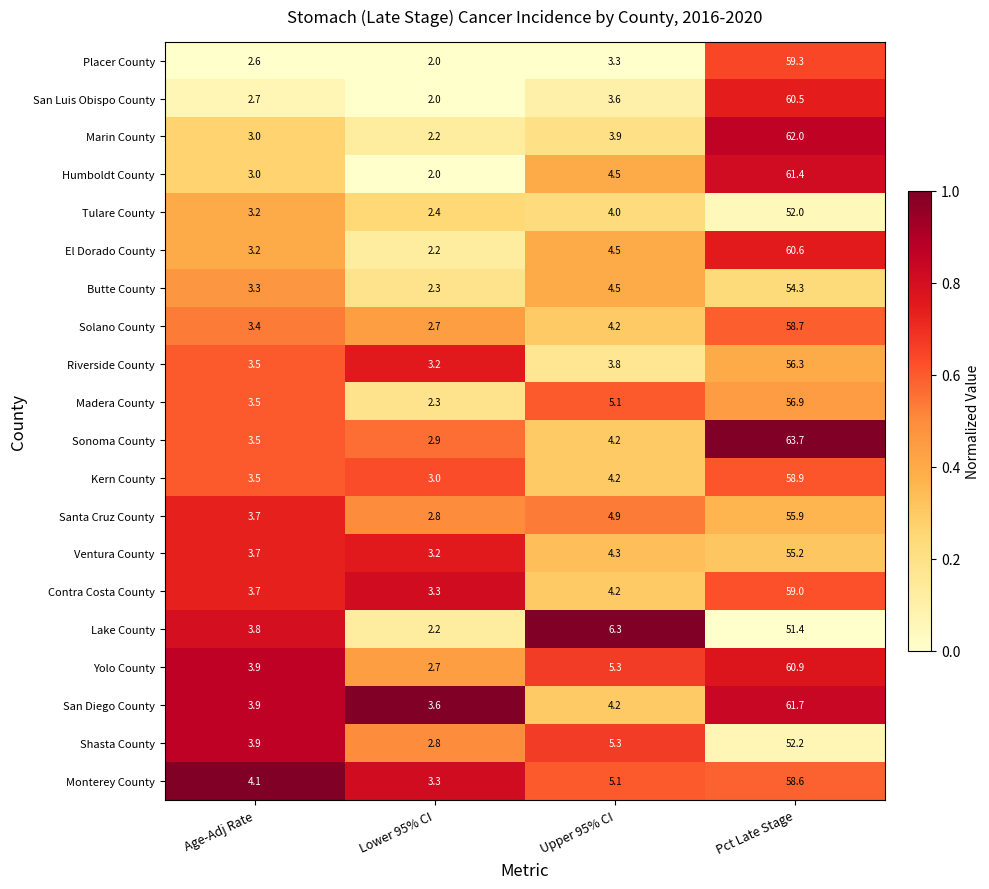

How many data points does each series have?

4